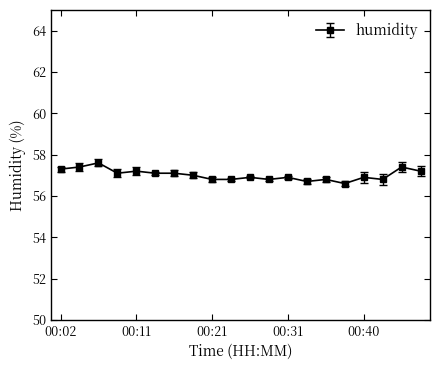

True or false: the data has more than 2 interior local peaks.

True